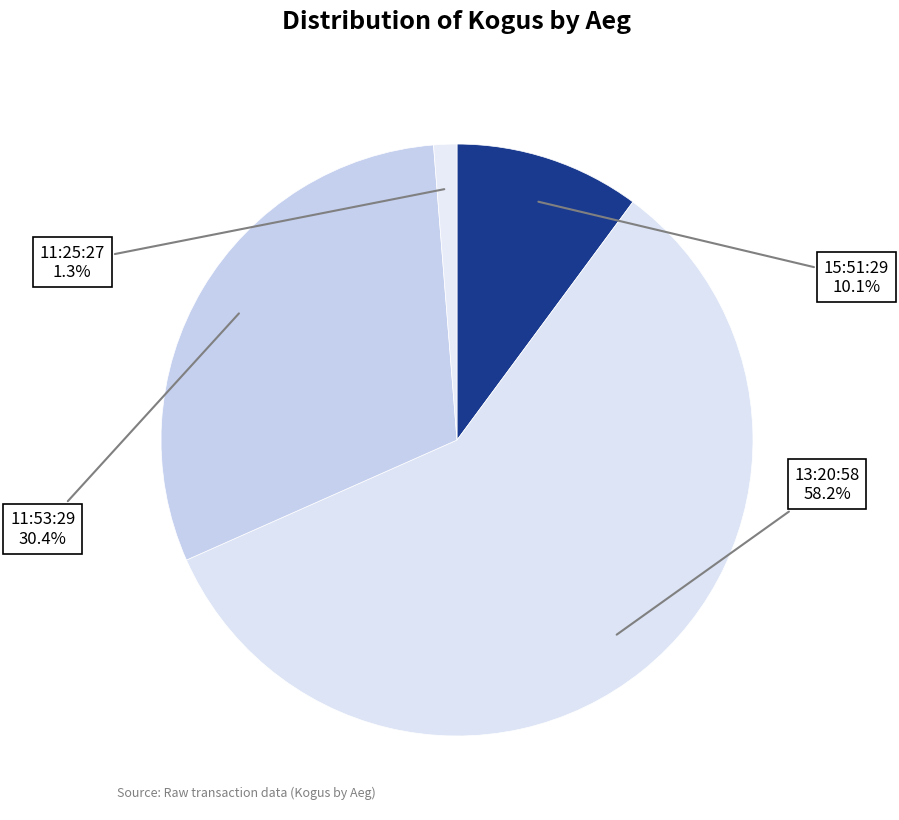

What portion of the pie excludes 11:53:29?

69.6%